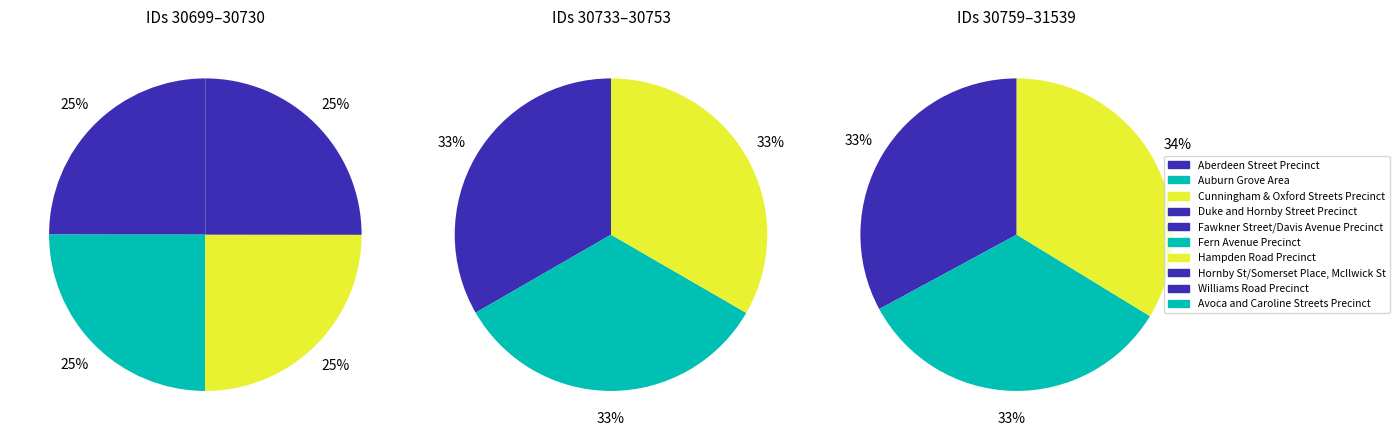

The Cunningham & Oxford Streets Precinct slice represents 25% of the pie. True or false?

False